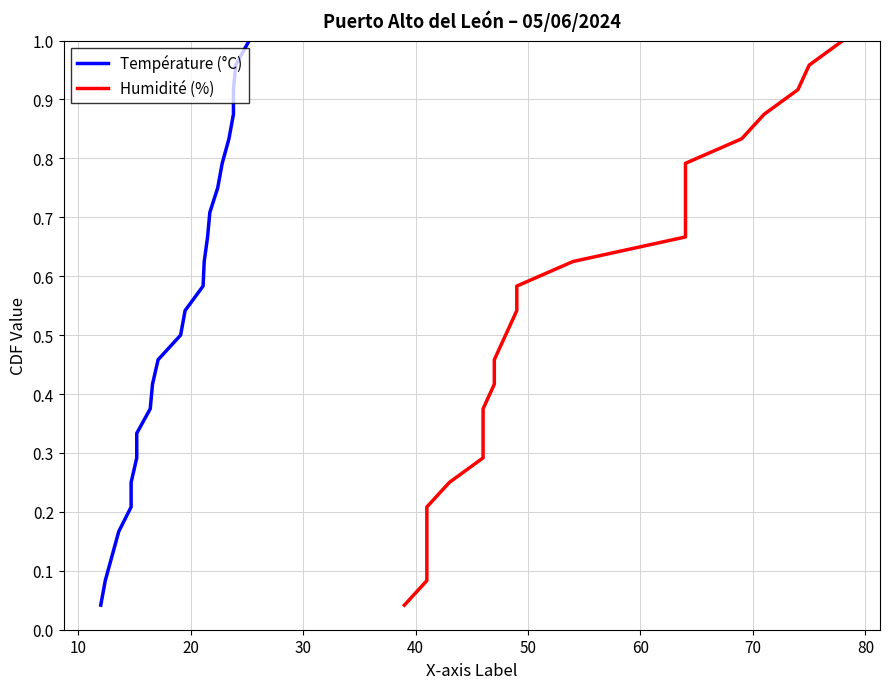

What is the sum of all Humidité (%) values?

12.5